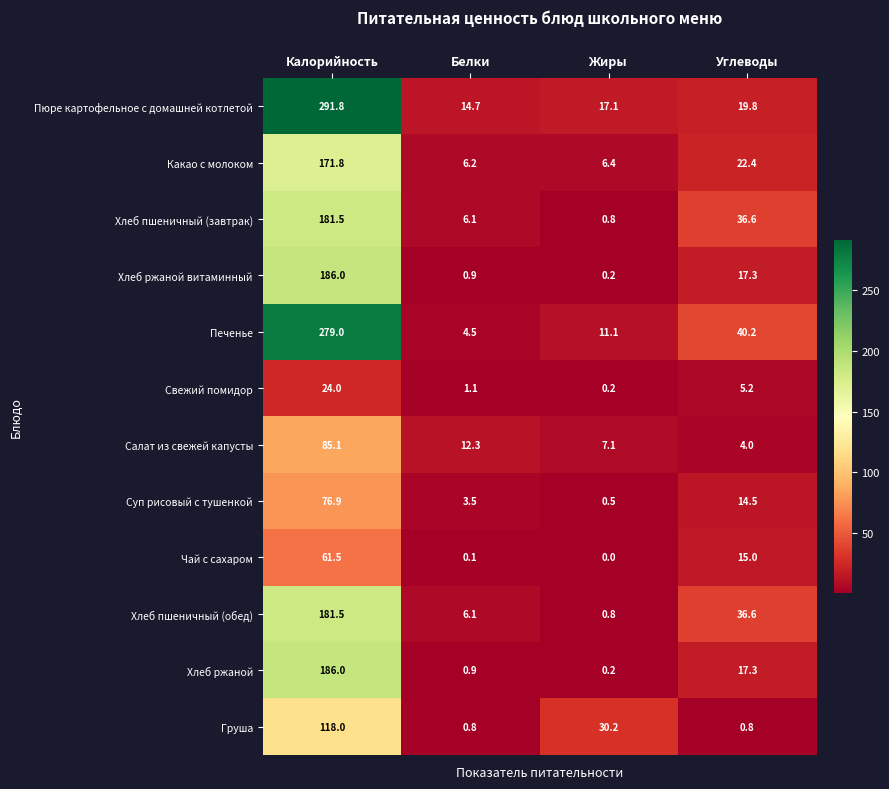

Which series changed the most between Калорийность and Жиры?

Пюре картофельное с домашней котлетой